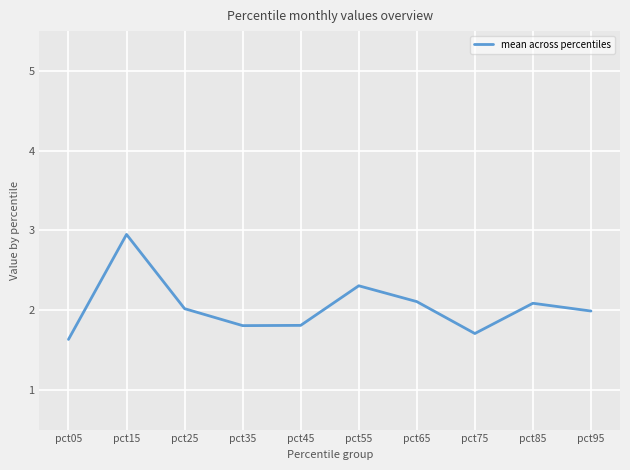

Approximately how many times larger is the value at pct15 compared to pct85?

1.4